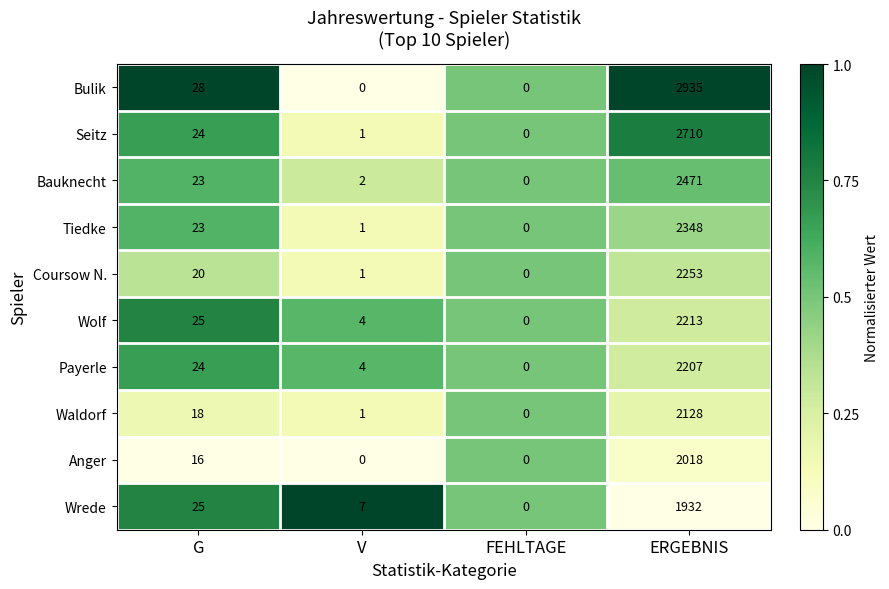

The Bauknecht series shows 2 at V. True or false?

True